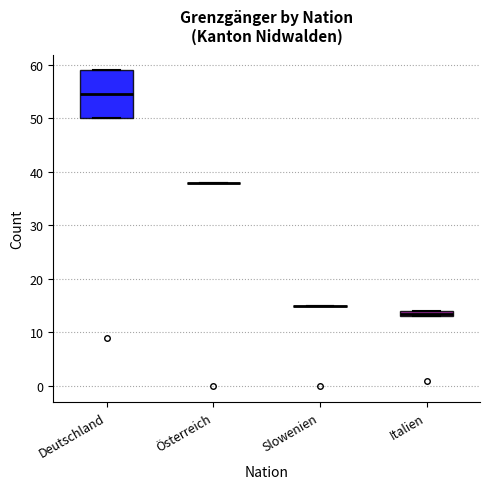

Comparing the boxes themselves (not the whiskers), which one is the tallest?

Deutschland